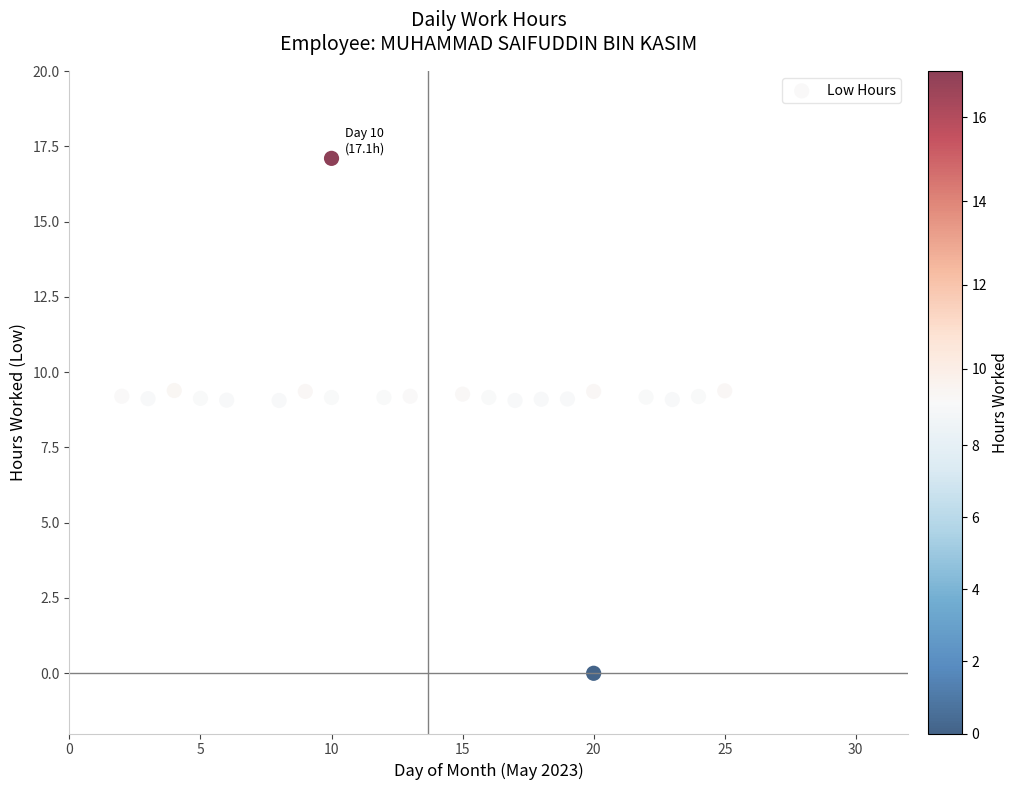

What is the range of Y values (max minus min)?

17.1